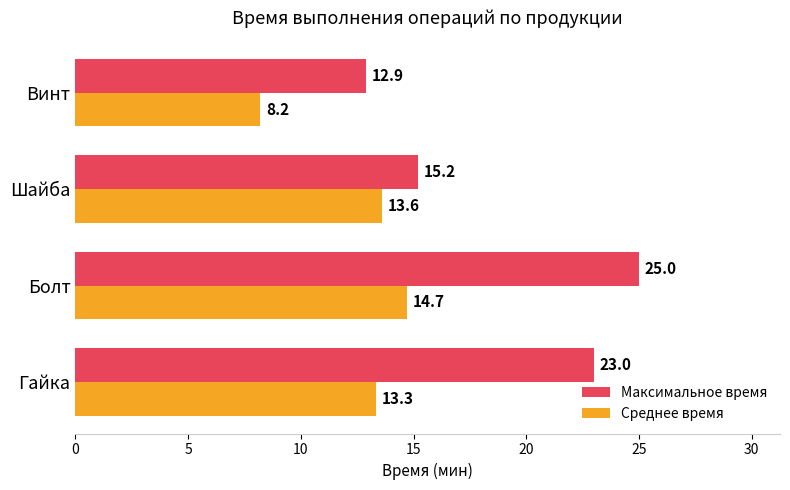

What is the average value of the Среднее время series?

12.5